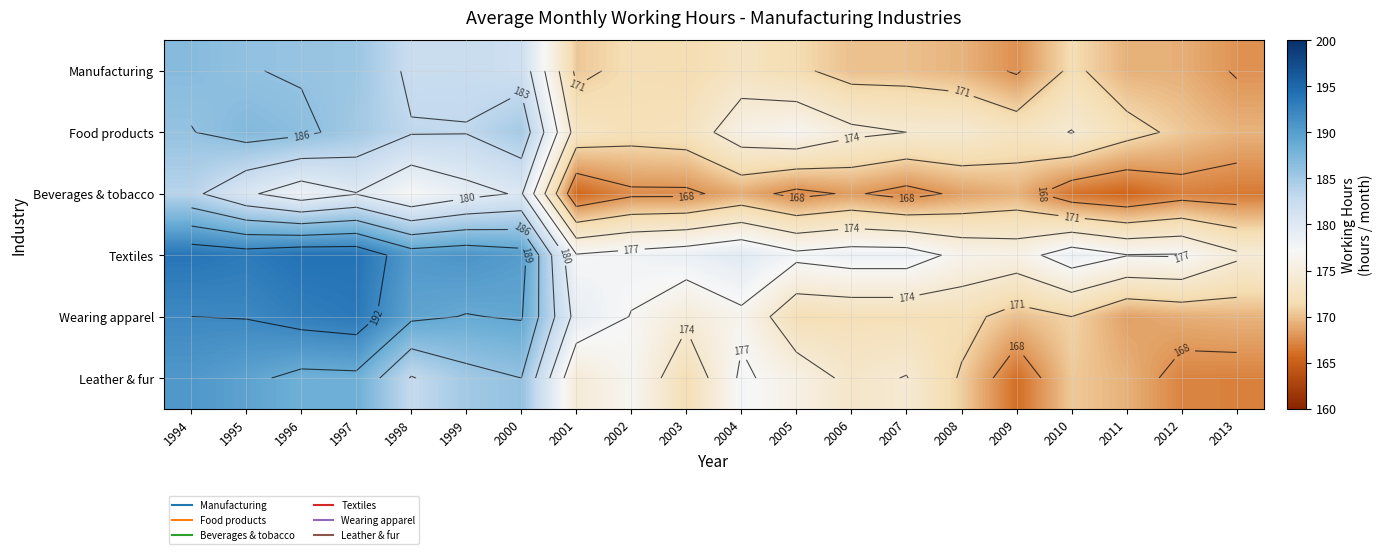

Is it true that Wearing apparel equals 193.0 at 1996?

True